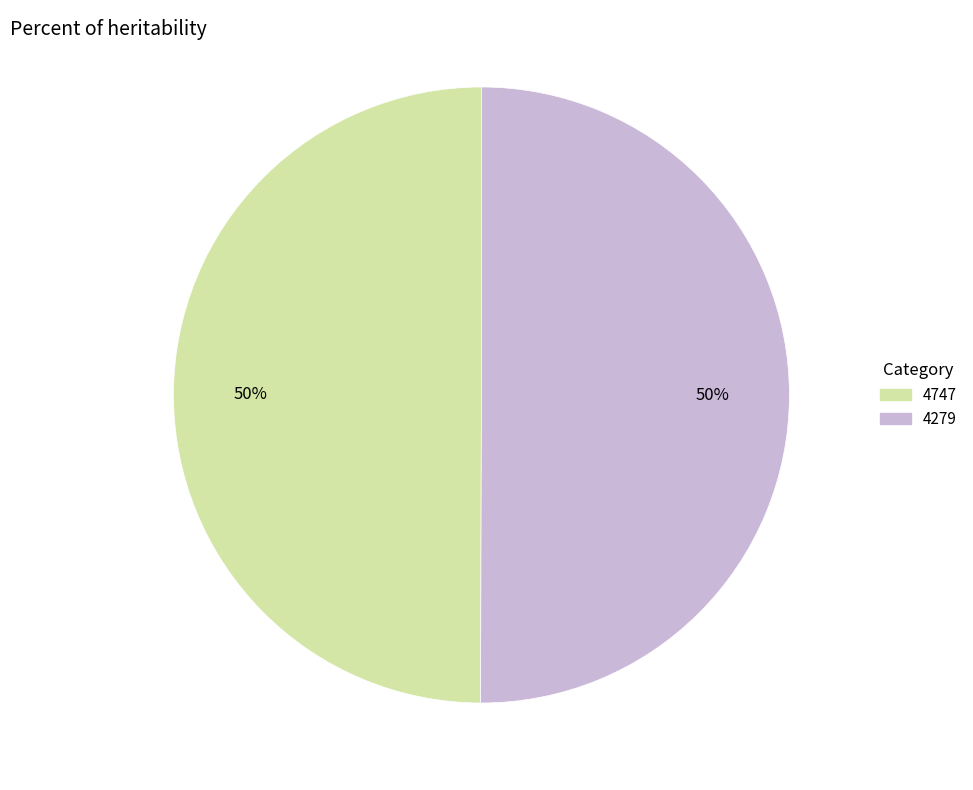

What percentage is the 4747 slice, to the nearest percent?

50%